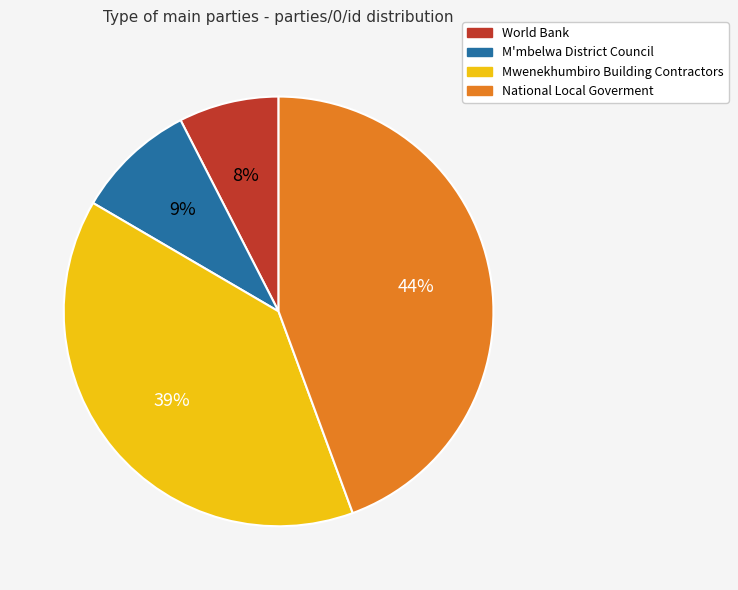

Count the number of slices in the pie.

4